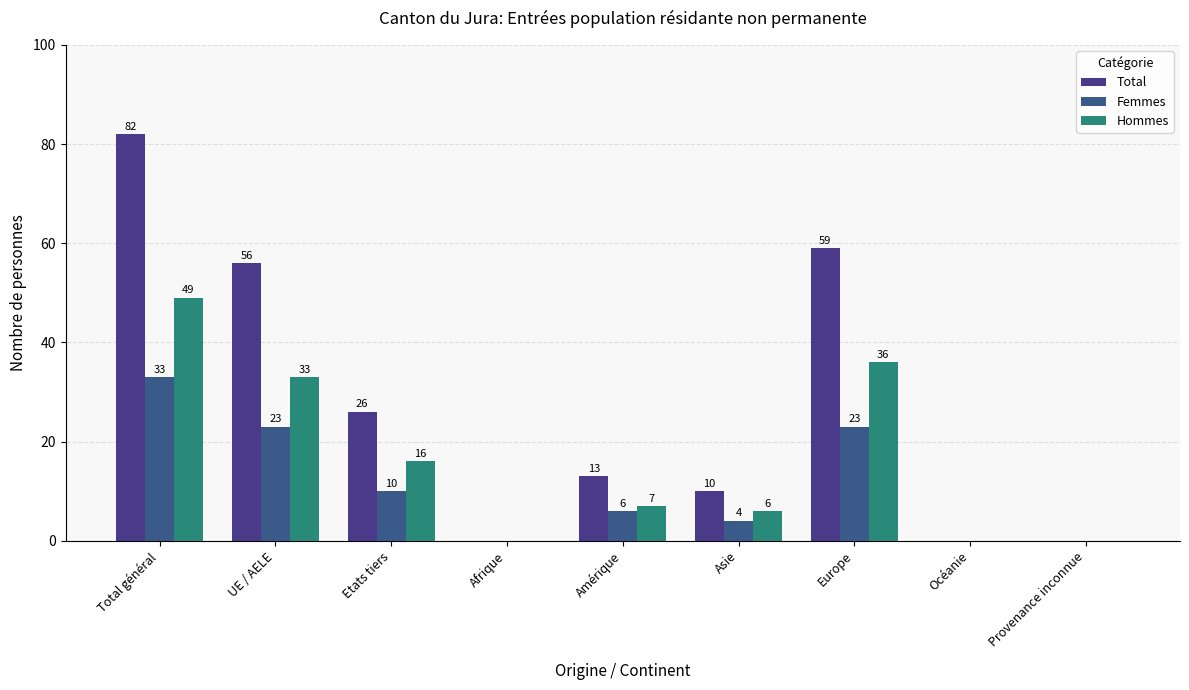

Reading left to right, transcribe all the data shown in this chart.

Total: Total général=82	UE / AELE=56	Etats tiers=26	Afrique=0	Amérique=13	Asie=10	Europe=59	Océanie=0	Provenance inconnue=0
Femmes: Total général=33	UE / AELE=23	Etats tiers=10	Afrique=0	Amérique=6	Asie=4	Europe=23	Océanie=0	Provenance inconnue=0
Hommes: Total général=49	UE / AELE=33	Etats tiers=16	Afrique=0	Amérique=7	Asie=6	Europe=36	Océanie=0	Provenance inconnue=0